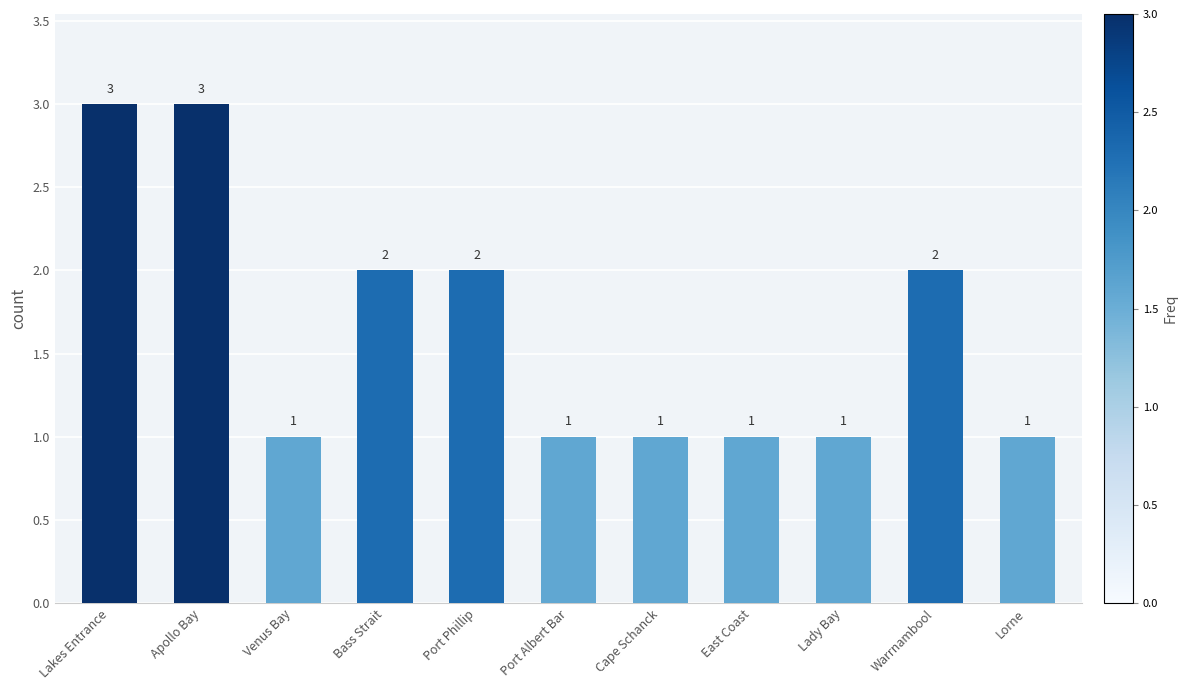

What is the greatest value displayed?

3